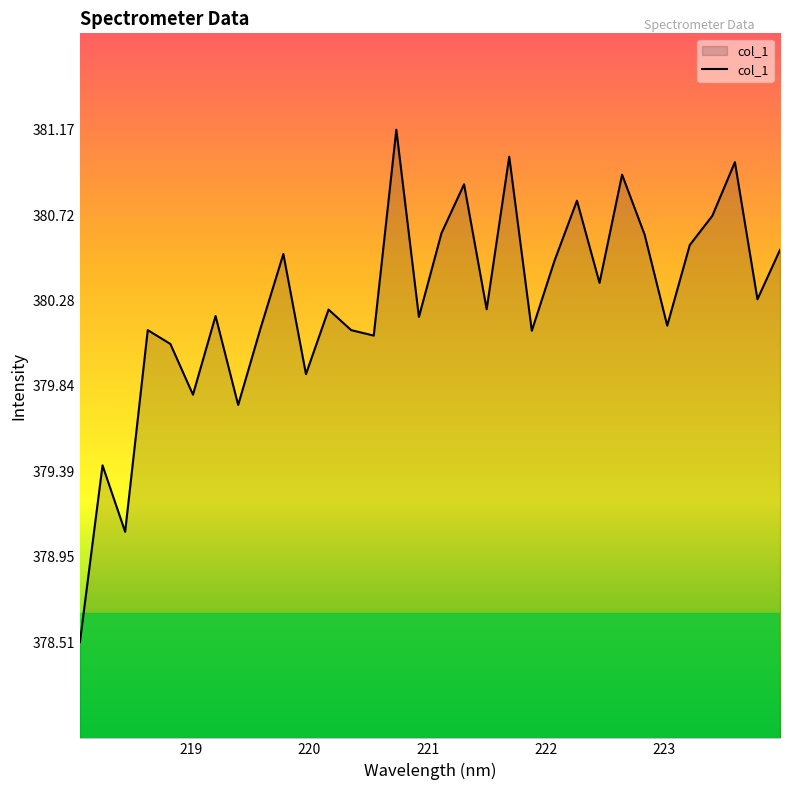

True or false: there are more than 2 points higher than both neighbors.

True